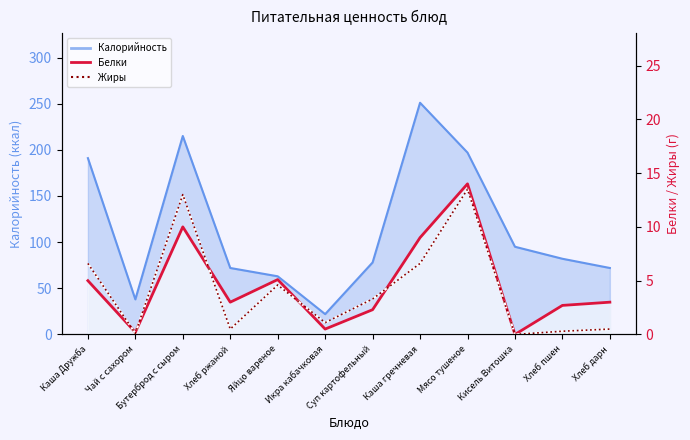

What is the difference between the highest and lowest values at Каша гречневая?

2.4